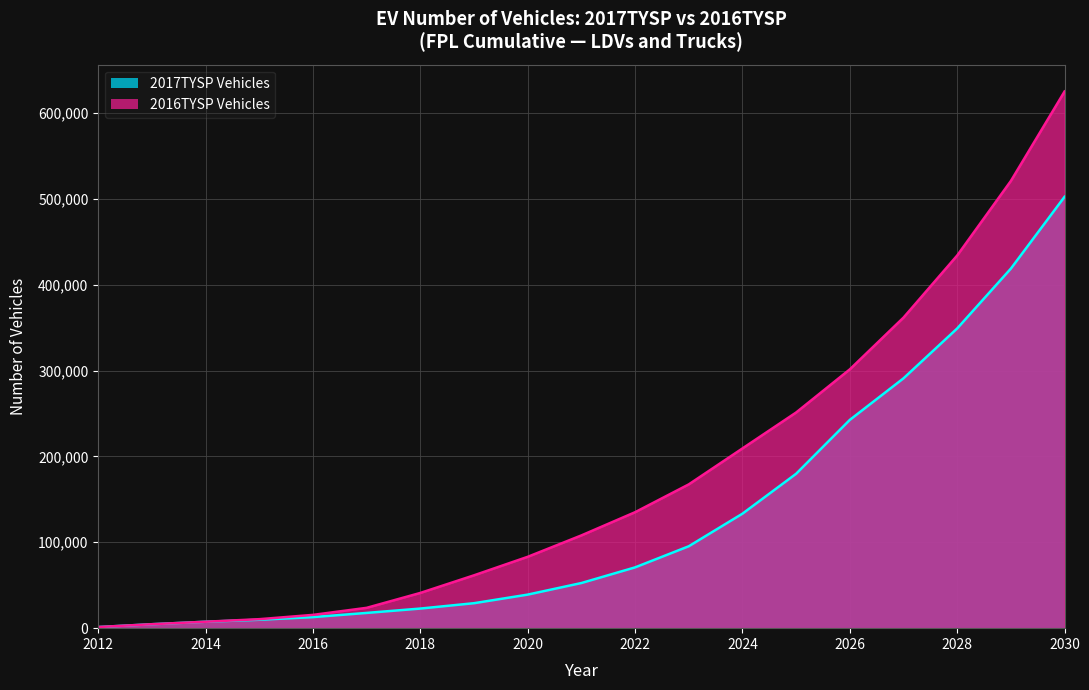

Is it true that 2017TYSP Vehicles equals 7122.8 at 2013?

False